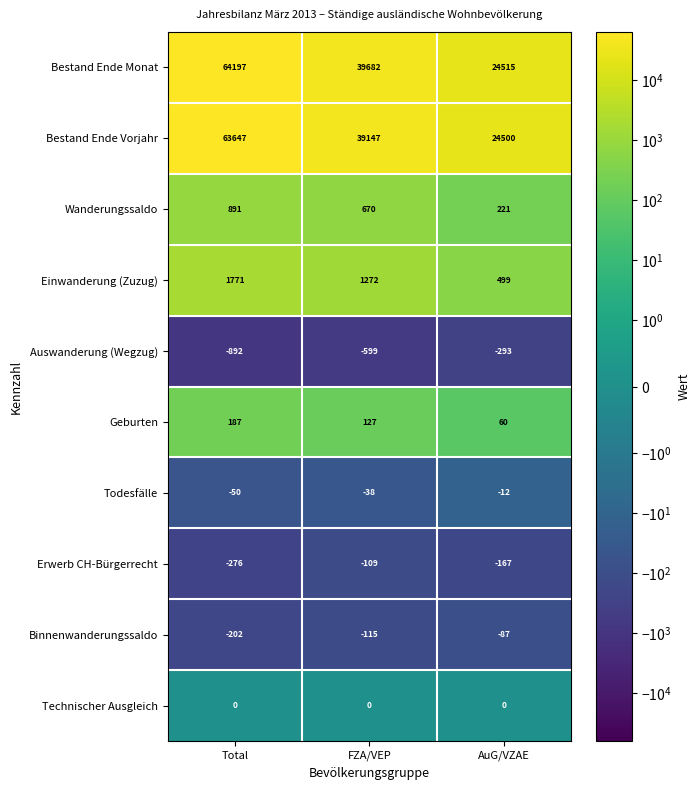

Which series has the largest range (max minus min)?

Bestand Ende Monat